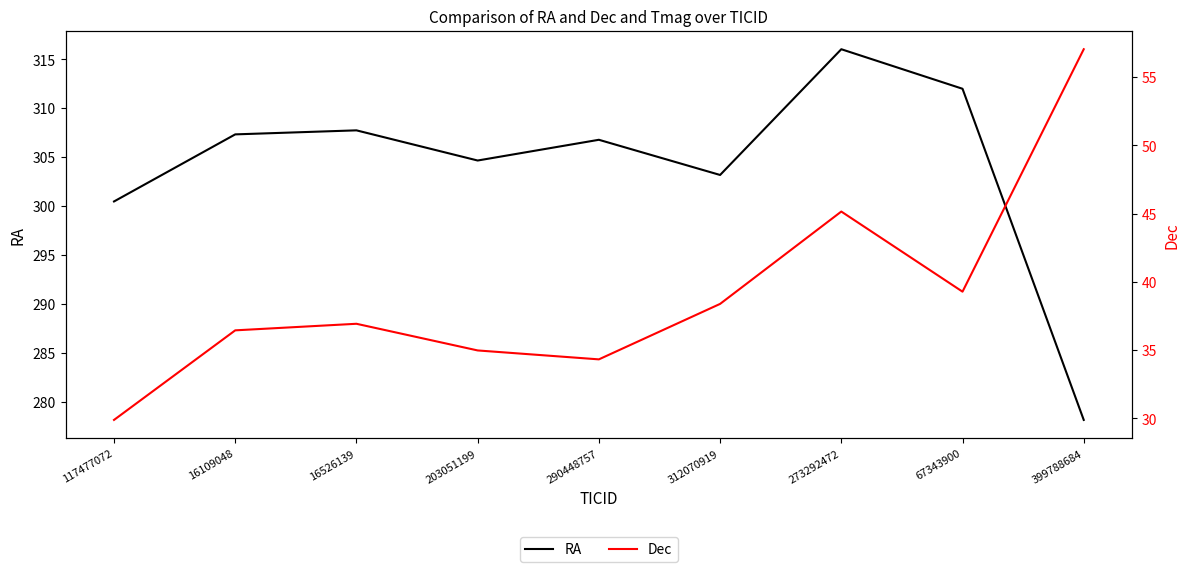

What is the value of the Dec point at the 7th from the left?

45.2